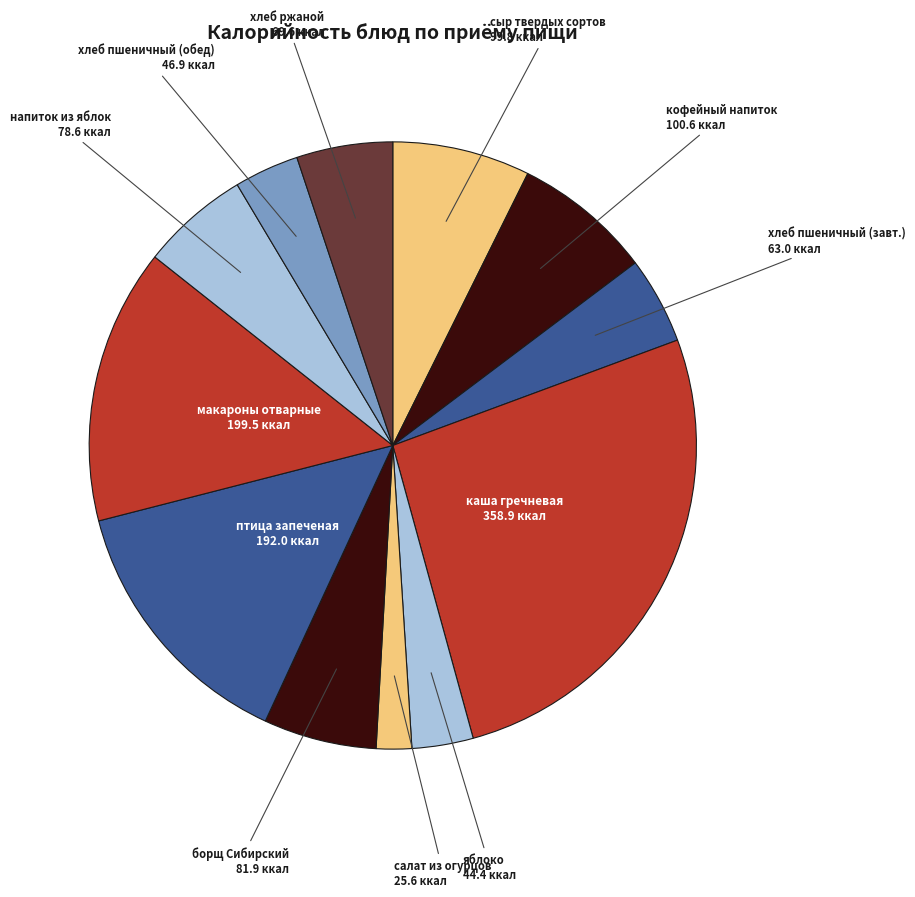

What is the largest slice in the pie chart?

каша гречневая